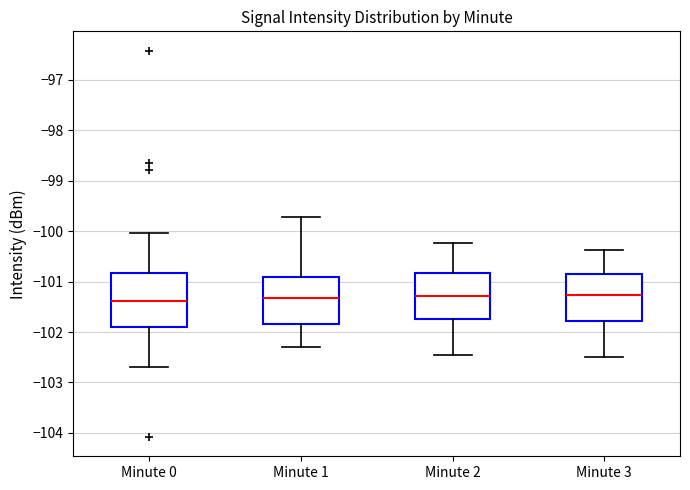

Where is the lower edge of the box for Minute 3 on the y-axis? The values are not printed on the chart, so give them approximately, as read against the axis.

-101.8